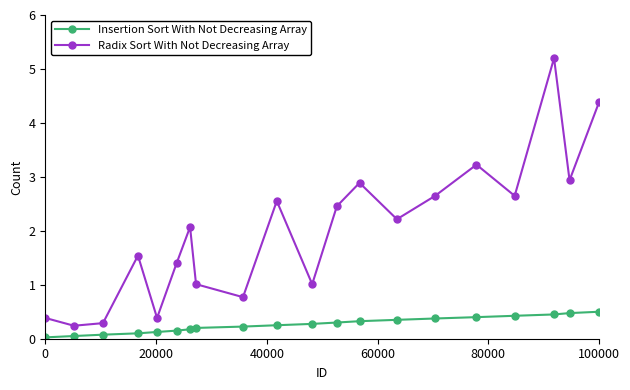

How many interior local valleys does the Radix Sort With Not Decreasing Array series have?

7